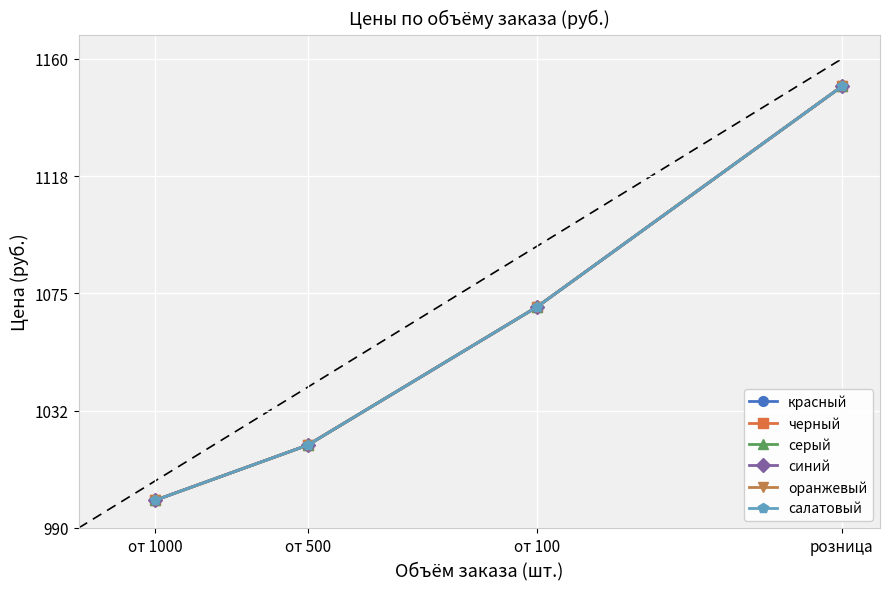

True or false: салатовый has more than 2 interior local peaks.

False